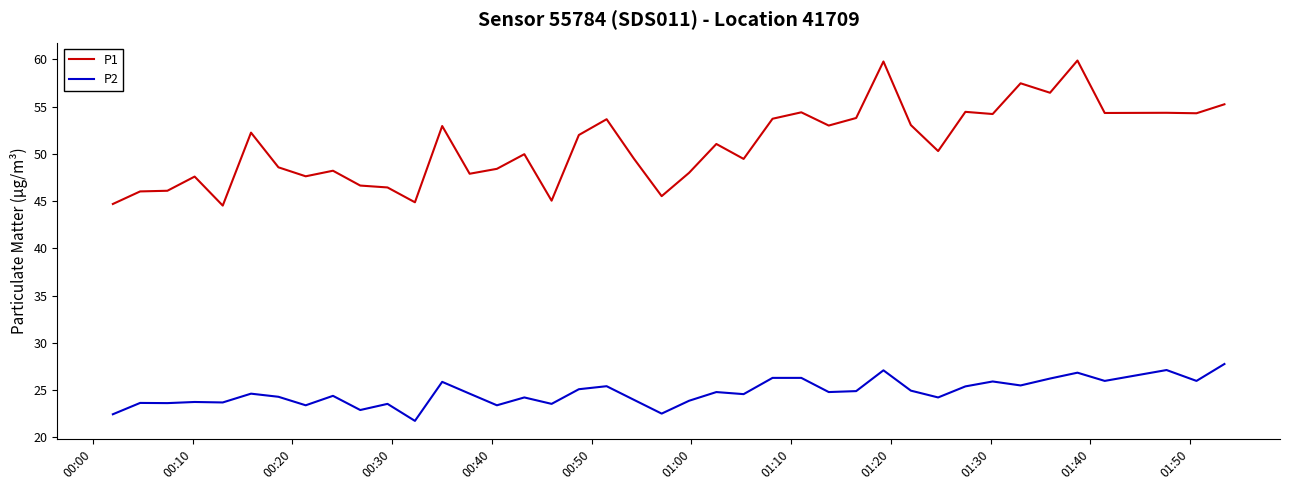

True or false: P2 and P1 intersect in this chart.

False